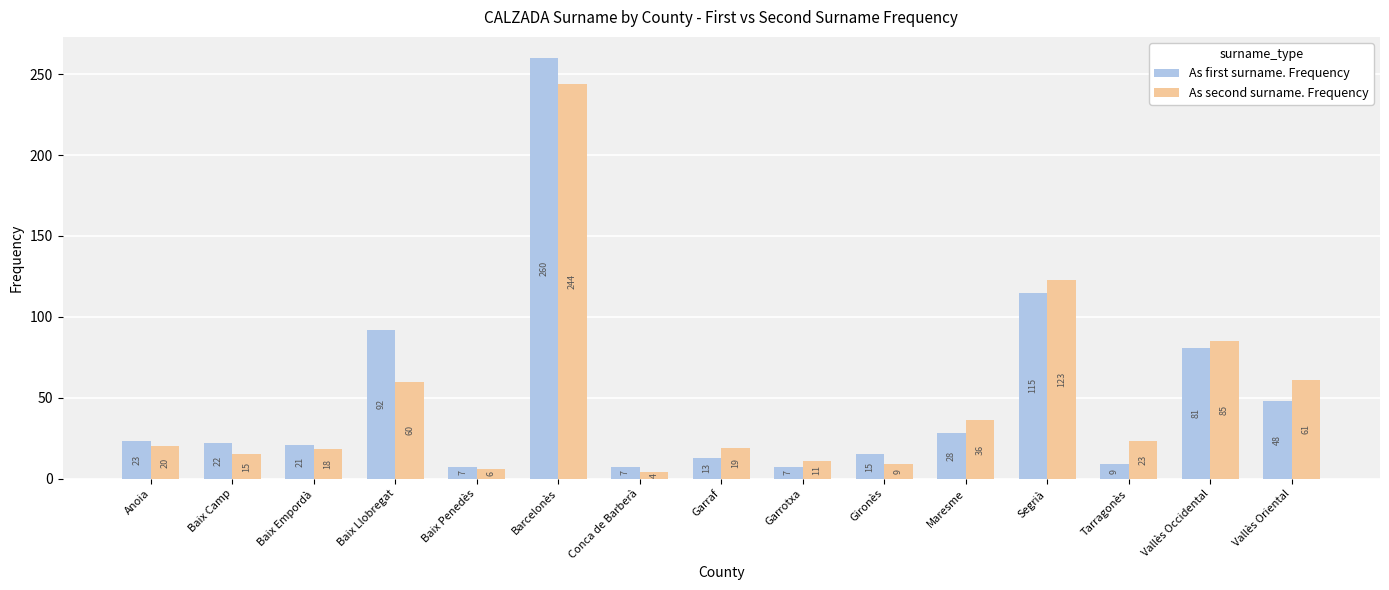

What is the greatest value displayed?

260